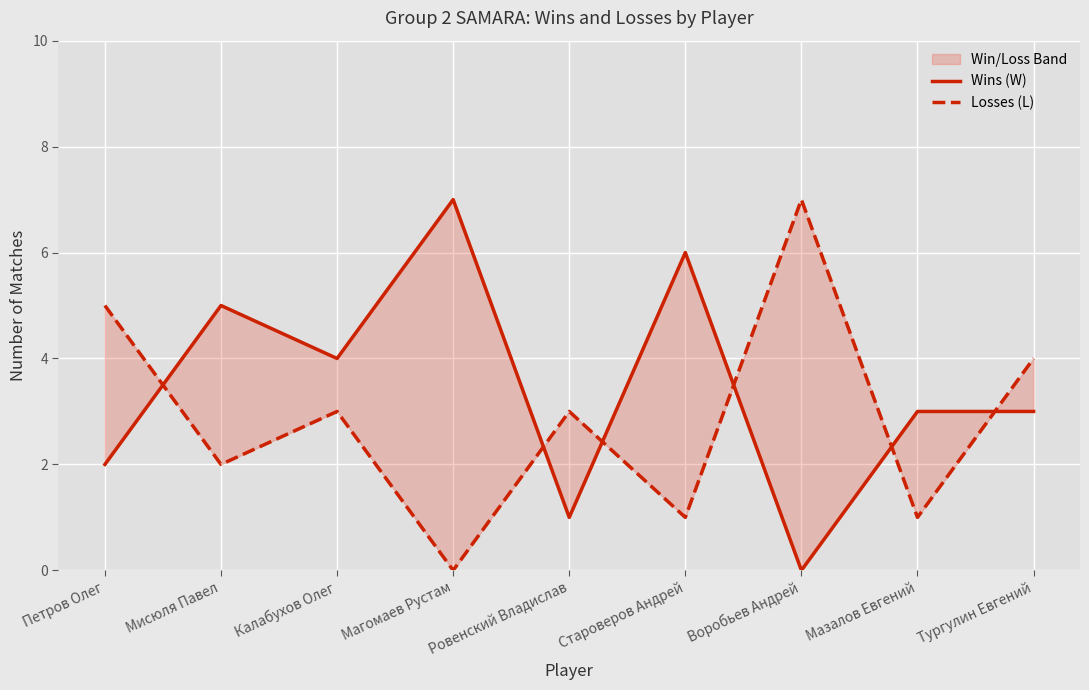

Which category has the highest value in the Losses (L) series?

Воробьев Андрей